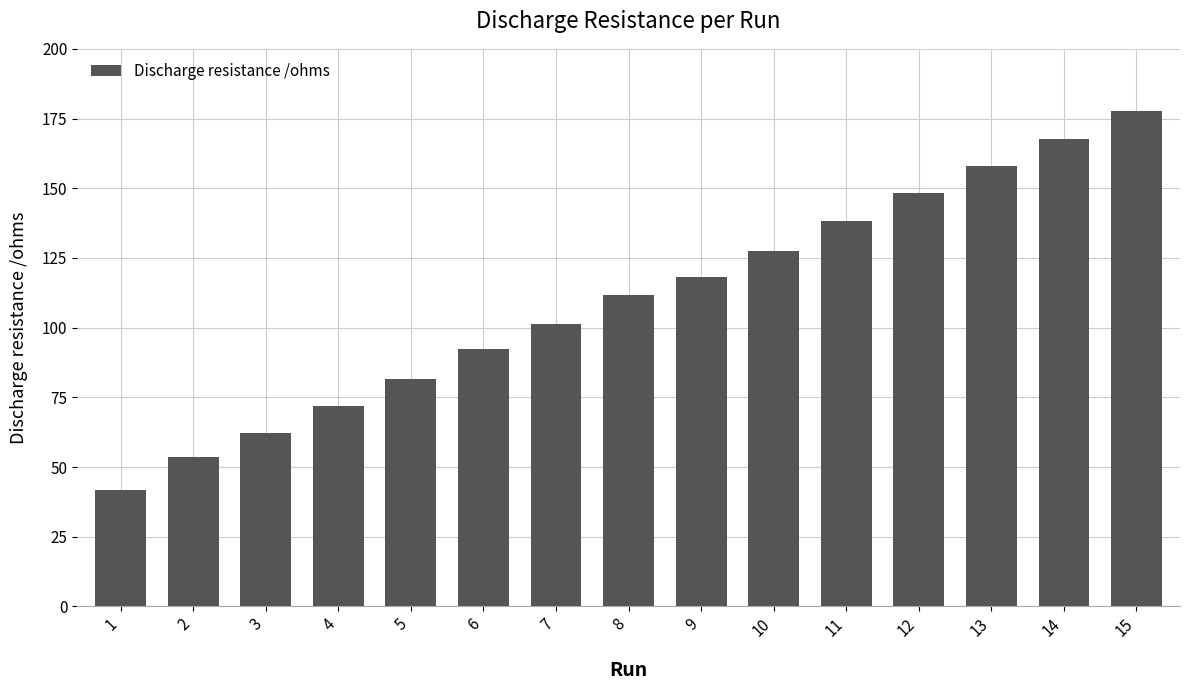

What is the difference between the maximum and minimum values?

135.9